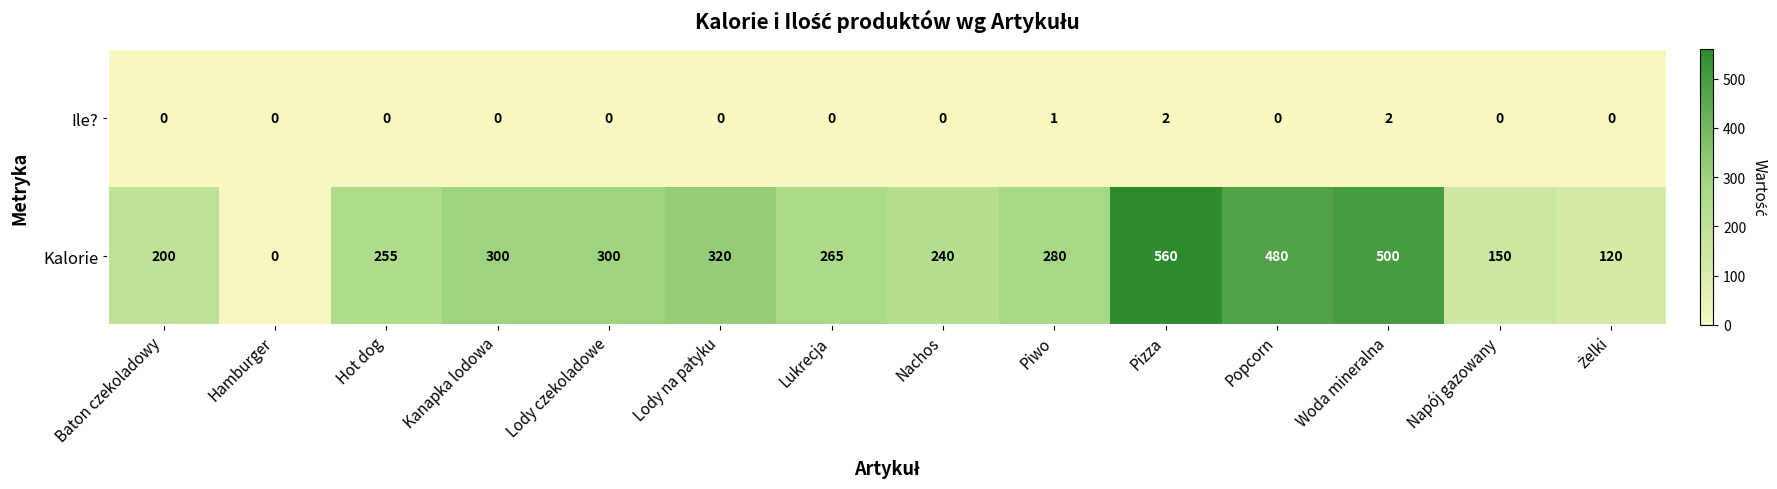

What is the maximum value shown in the chart?

560